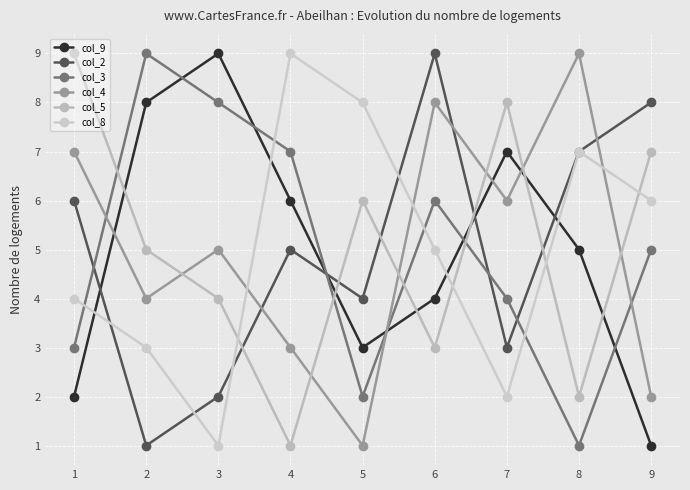

What is the difference between the second highest and second lowest values in the col_3 series?

6